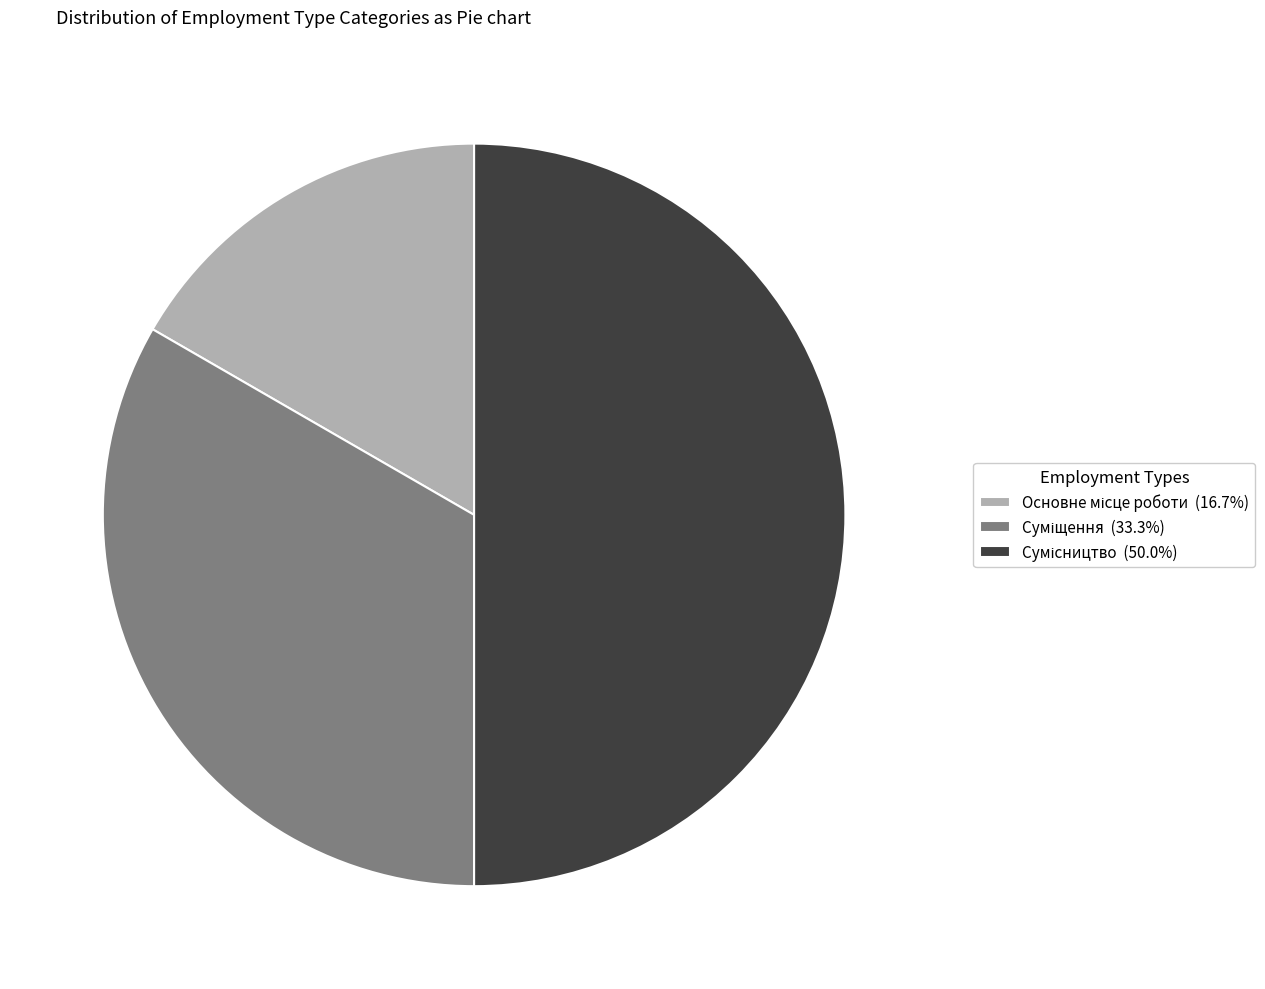

True or false: Основне місце роботи accounts for 17% of the total.

True